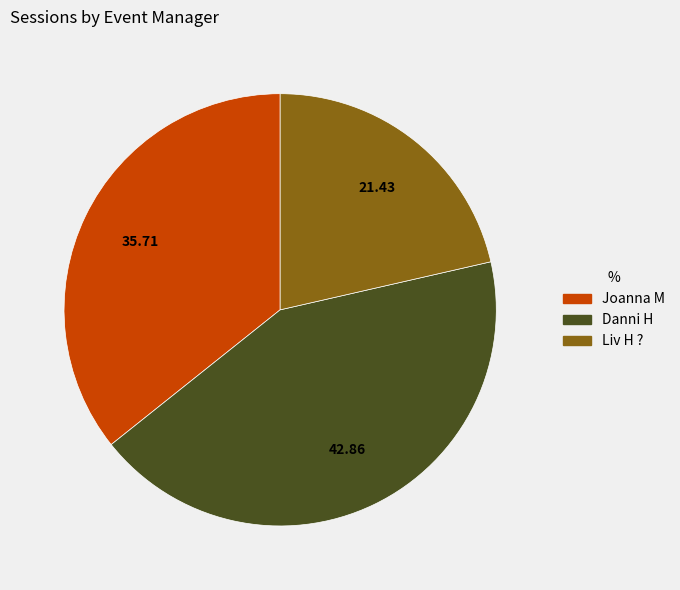

Which category has the biggest portion of the pie?

Danni H